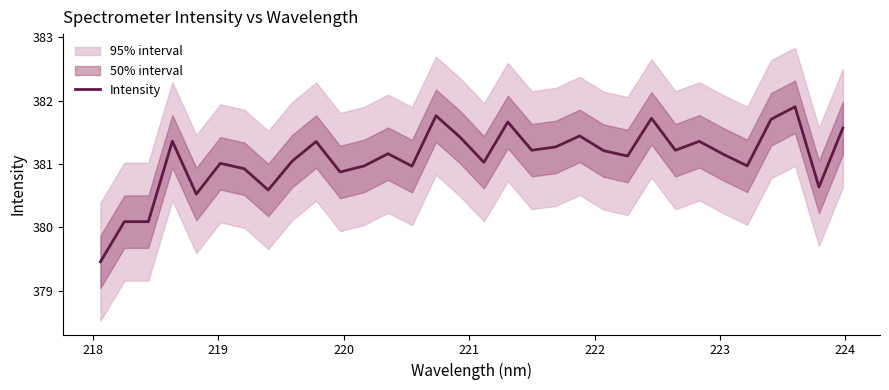

Is this an area chart (filled region under the line)?

No